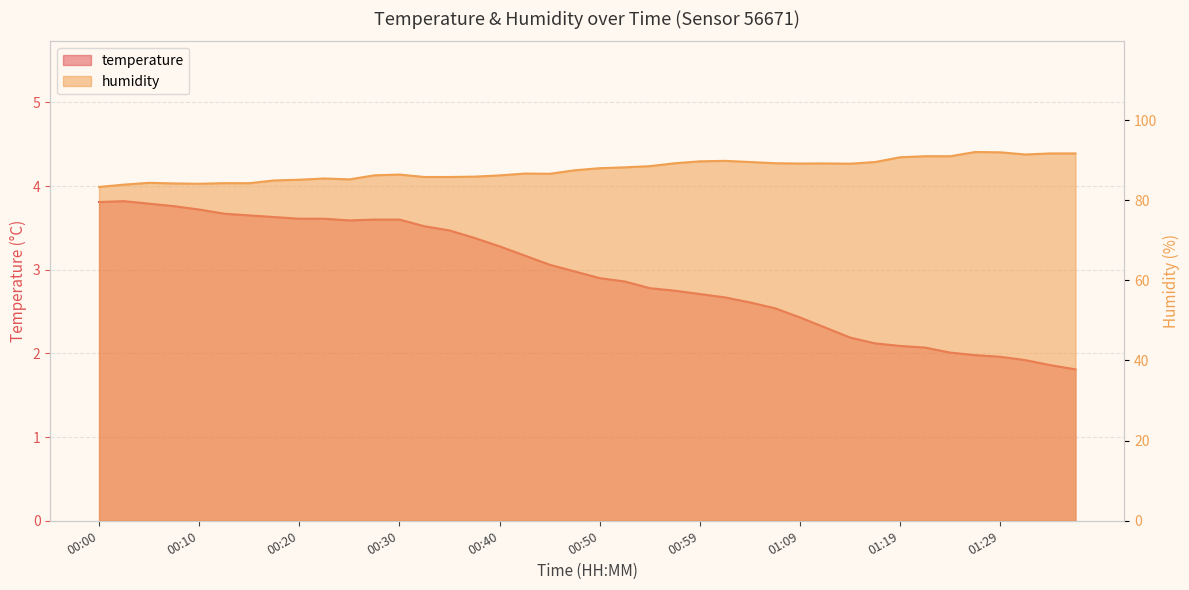

What is the minimum value for temperature?

1.8